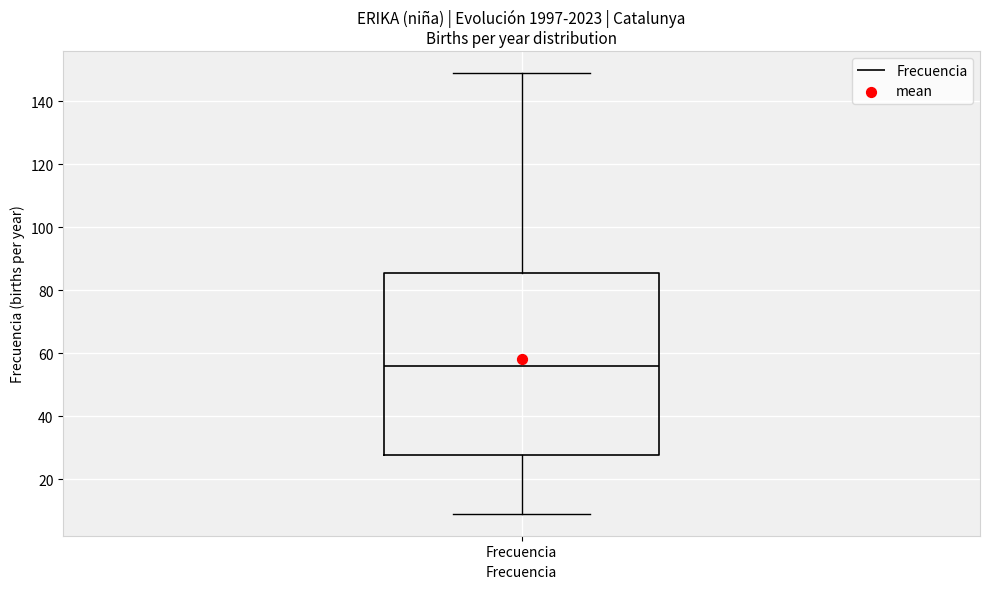

Where does the lower whisker of the box for Frecuencia end on the y-axis? The values are not printed on the chart, so give them approximately, as read against the axis.

10